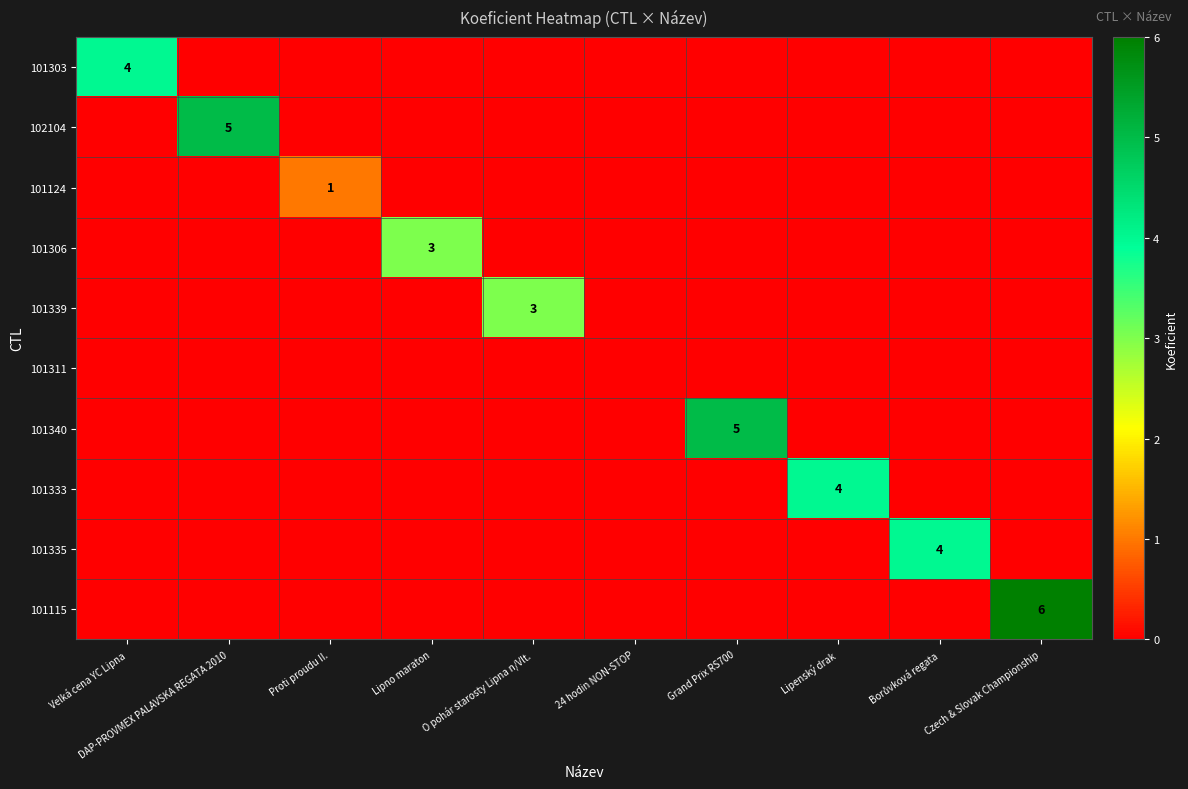

How many values in the 102104 series exceed 0?

1